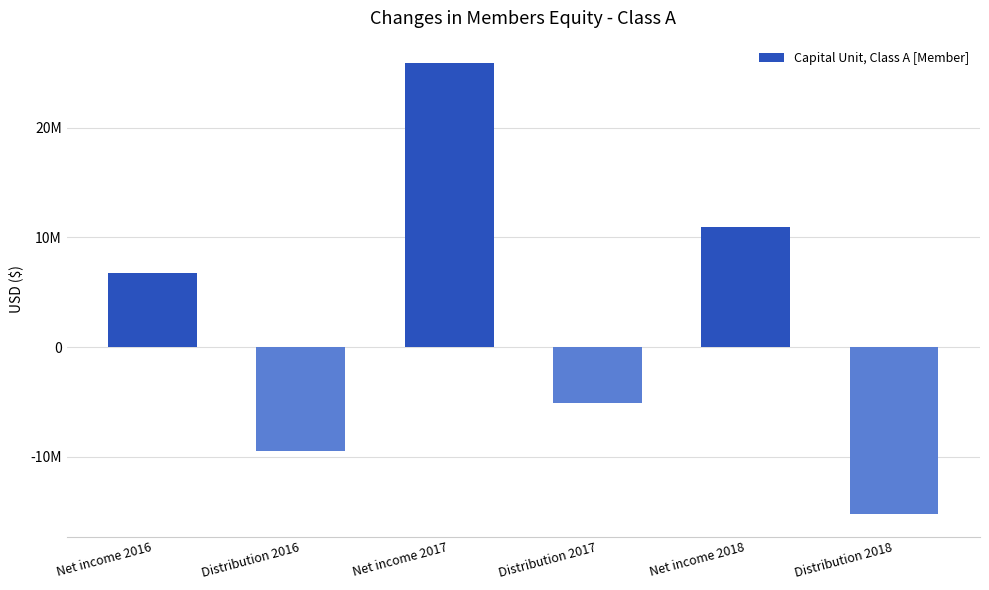

Between Distribution 2018 and Distribution 2016, which is larger?

Distribution 2016